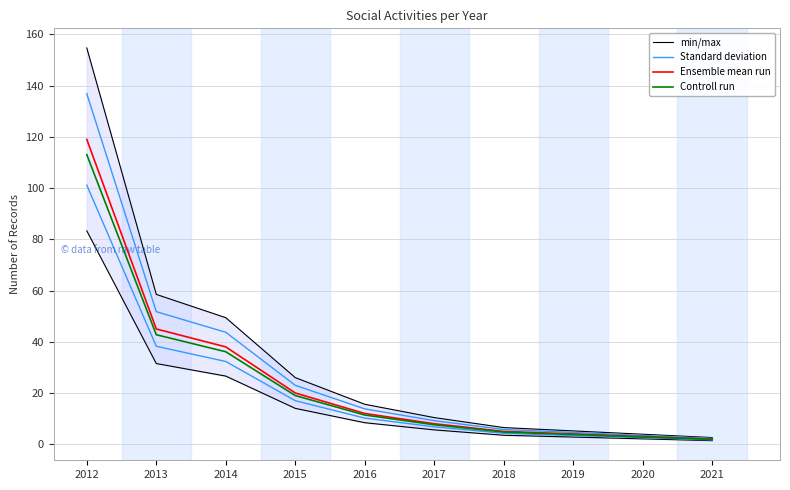

Reading left to right, transcribe all the data shown in this chart.

min/max: 83.3	31.5	26.6	14.0	8.4	5.6	3.5	2.8	2.1	1.4
Standard deviation: 136.8	51.8	43.7	23.0	13.8	9.2	5.8	4.6	3.5	2.3
Ensemble mean run: 119.0	45.0	38.0	20.0	12.0	8.0	5.0	4.0	3.0	2.0
Controll run: 113.0	42.8	36.1	19.0	11.4	7.6	4.8	3.8	2.8	1.9